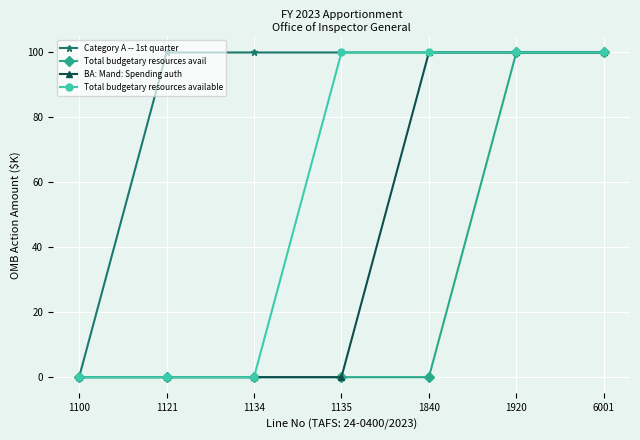

Rank the series by their average value, from lowest to highest.

Total budgetary resources avail, BA: Mand: Spending auth, Total budgetary resources available, Category A -- 1st quarter